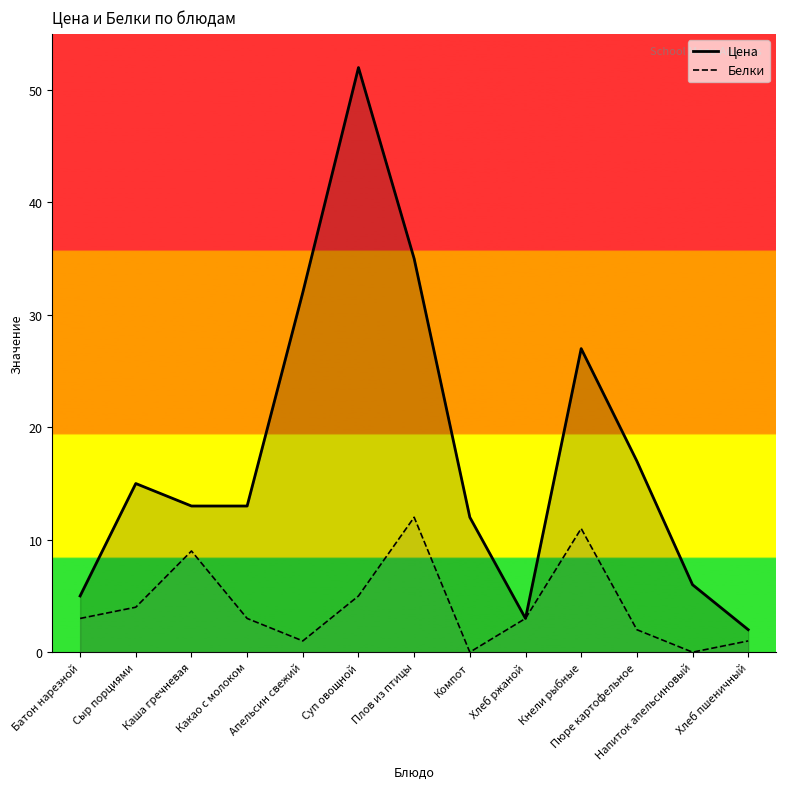

What is the total value across all series at Плов из птицы?

47